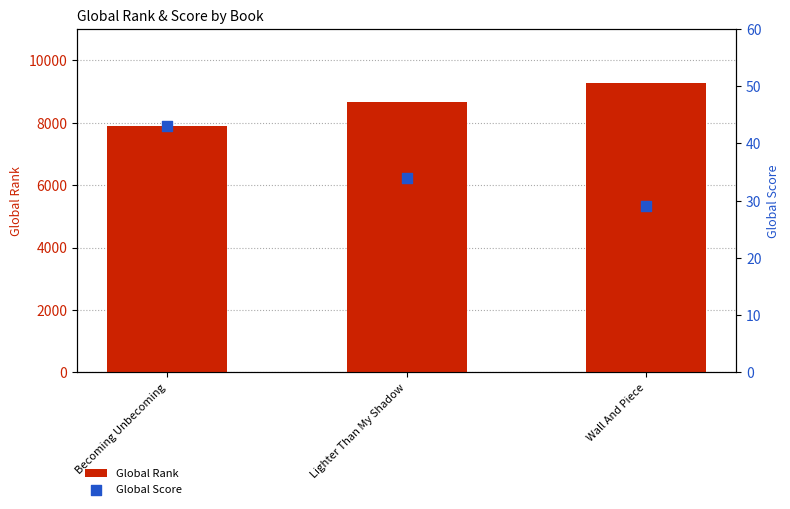

What are all the series names shown in the legend?

Global Rank, Global Score